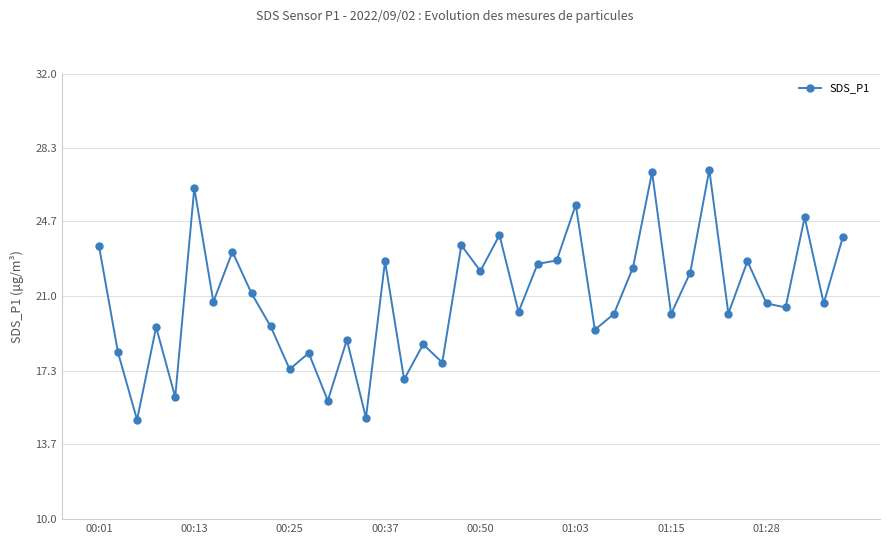

What is the difference between the second highest and minimum values?

12.2